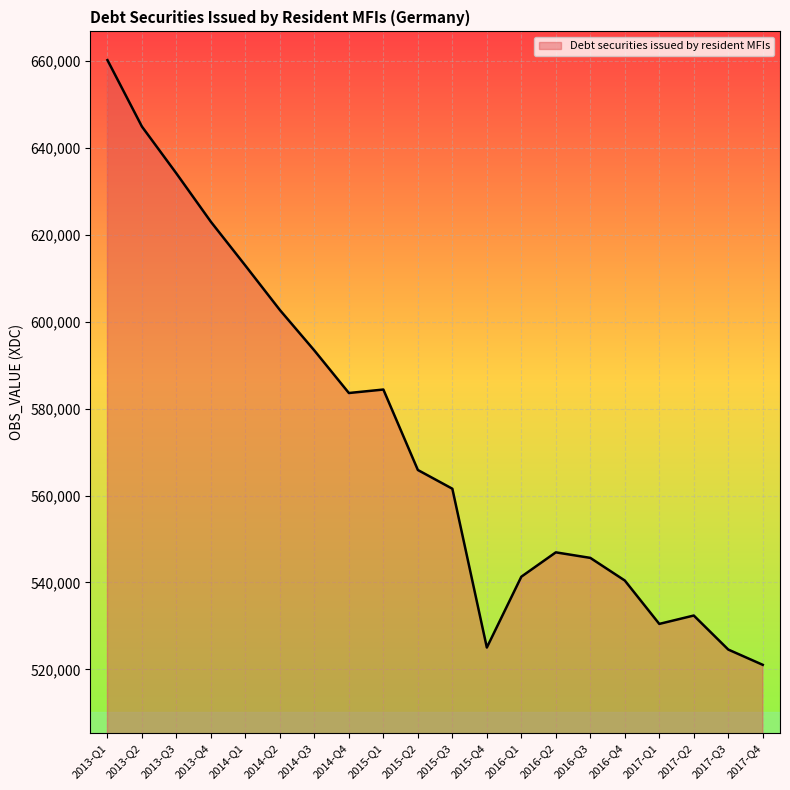

What value does the data have at 2014-Q1, to the nearest 10?

612860